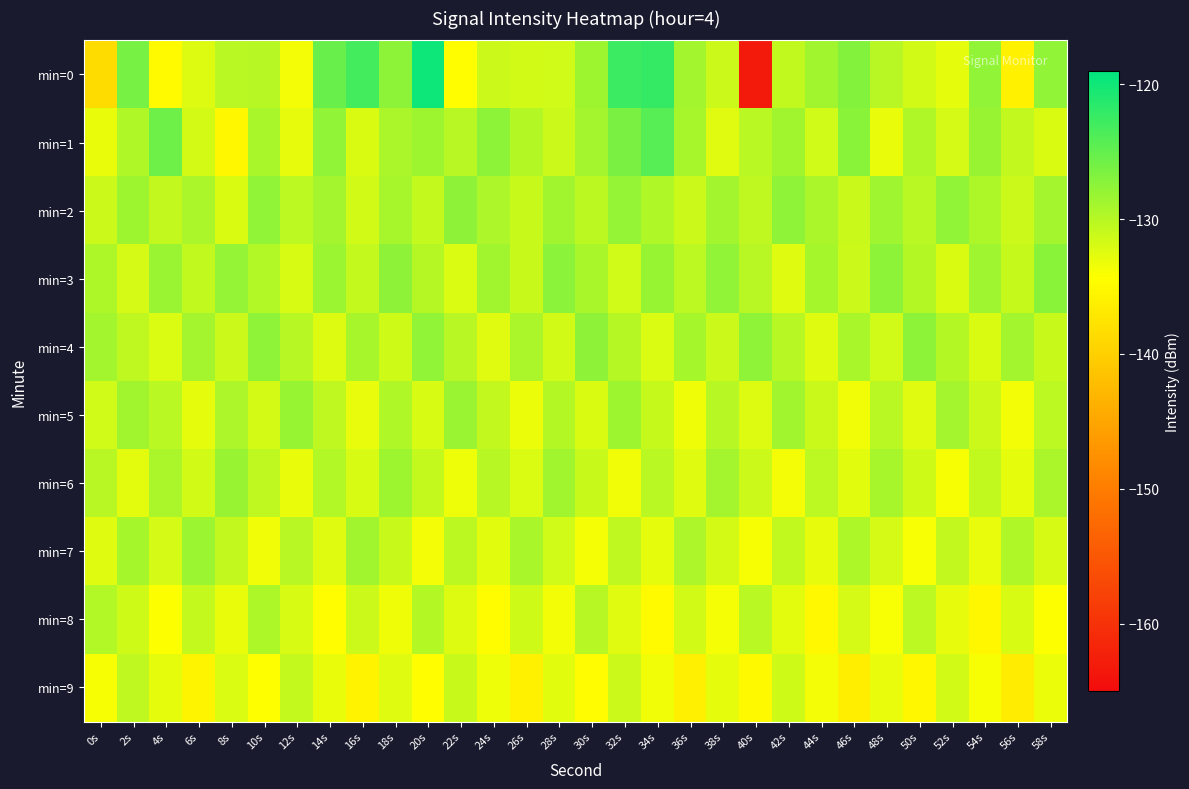

Between 0s and 20s, which series saw the biggest shift?

min=0